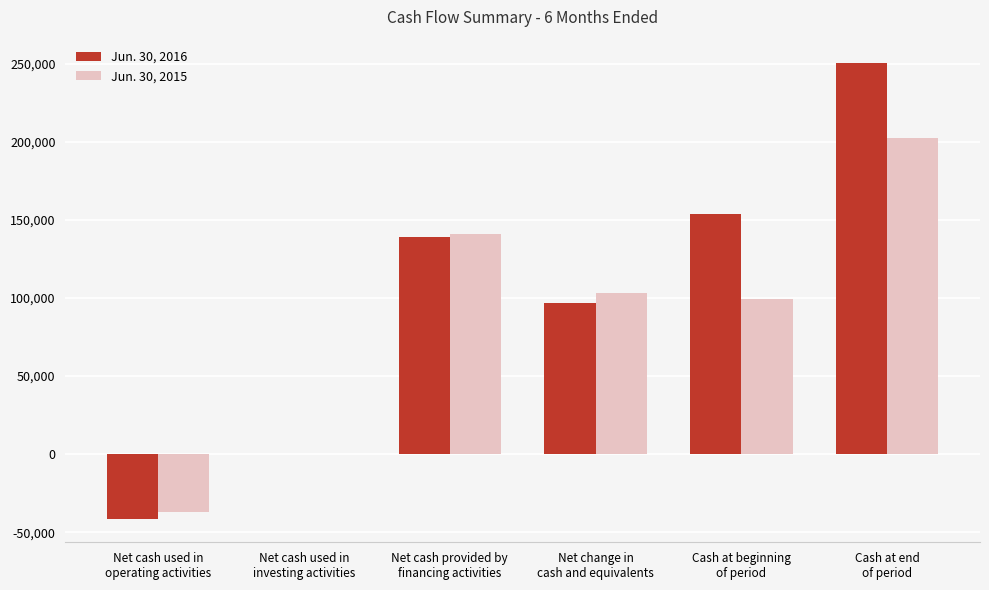

Which series has the largest total across all categories?

Jun. 30, 2016